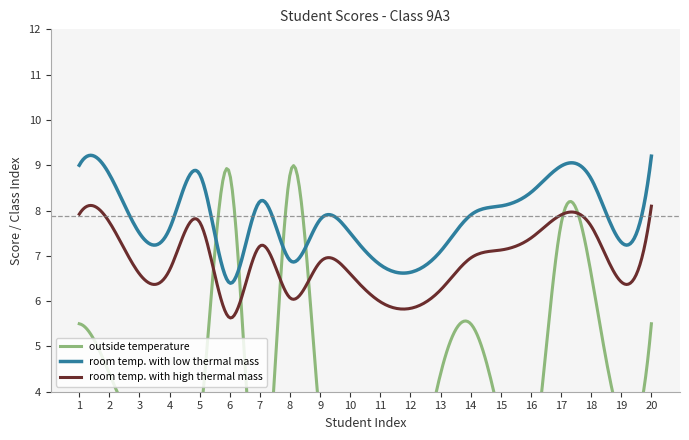

True or false: room temp. with low thermal mass and room temp. with high thermal mass intersect in this chart.

False